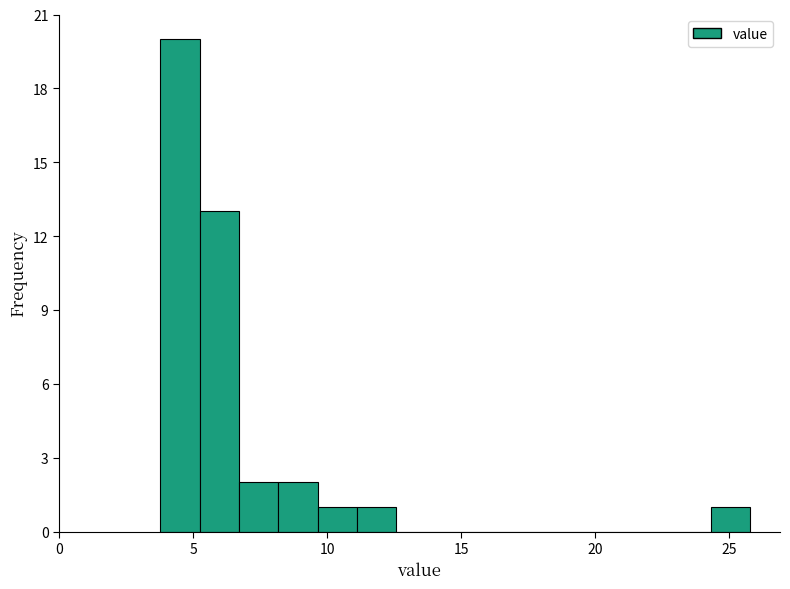

Read against the x-axis, roughly where is the centre of the tallest bar?

4.5